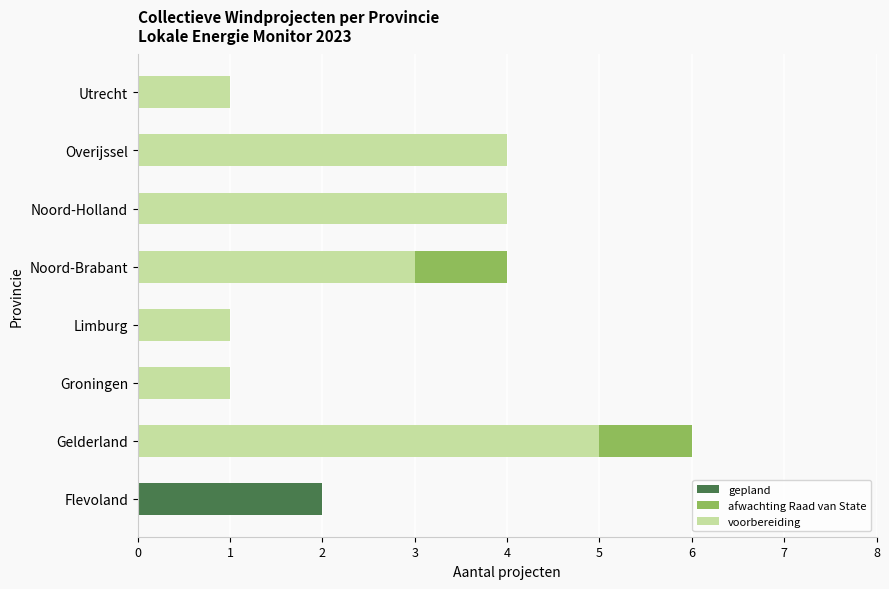

What are all the series names shown in the legend?

gepland, afwachting Raad van State, voorbereiding